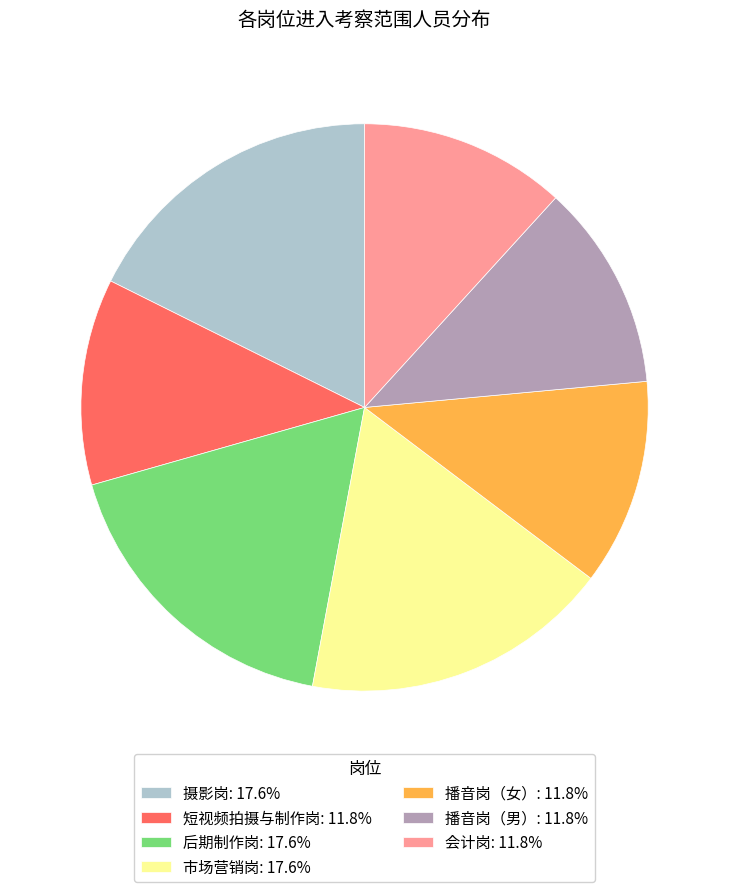

Does 短视频拍摄与制作岗: 11.8% represent more than half of the total?

No